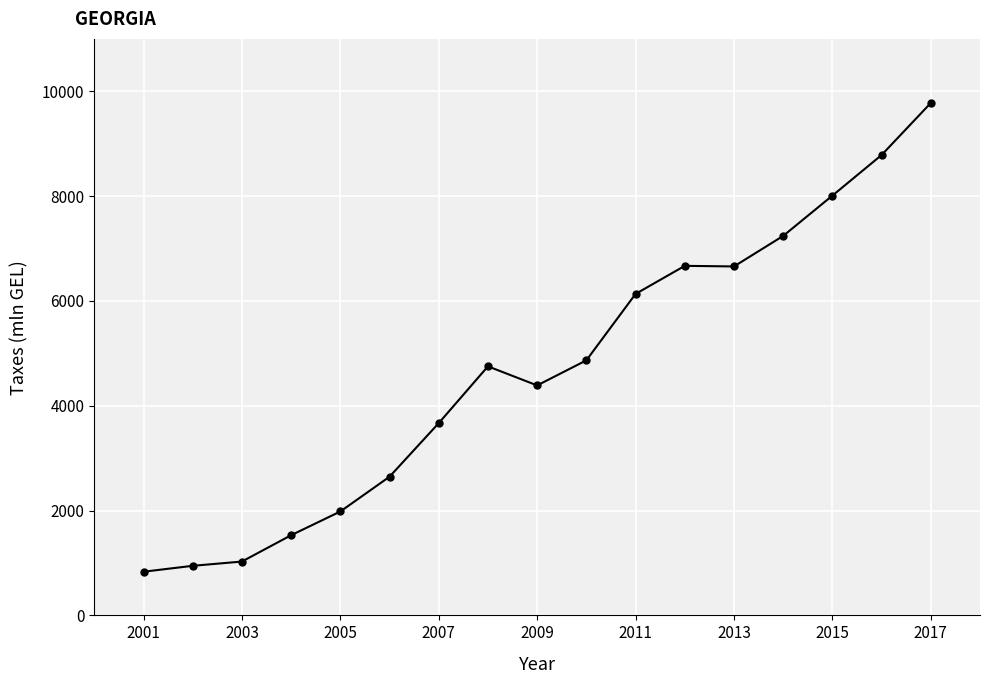

What is the average value?

4701.6